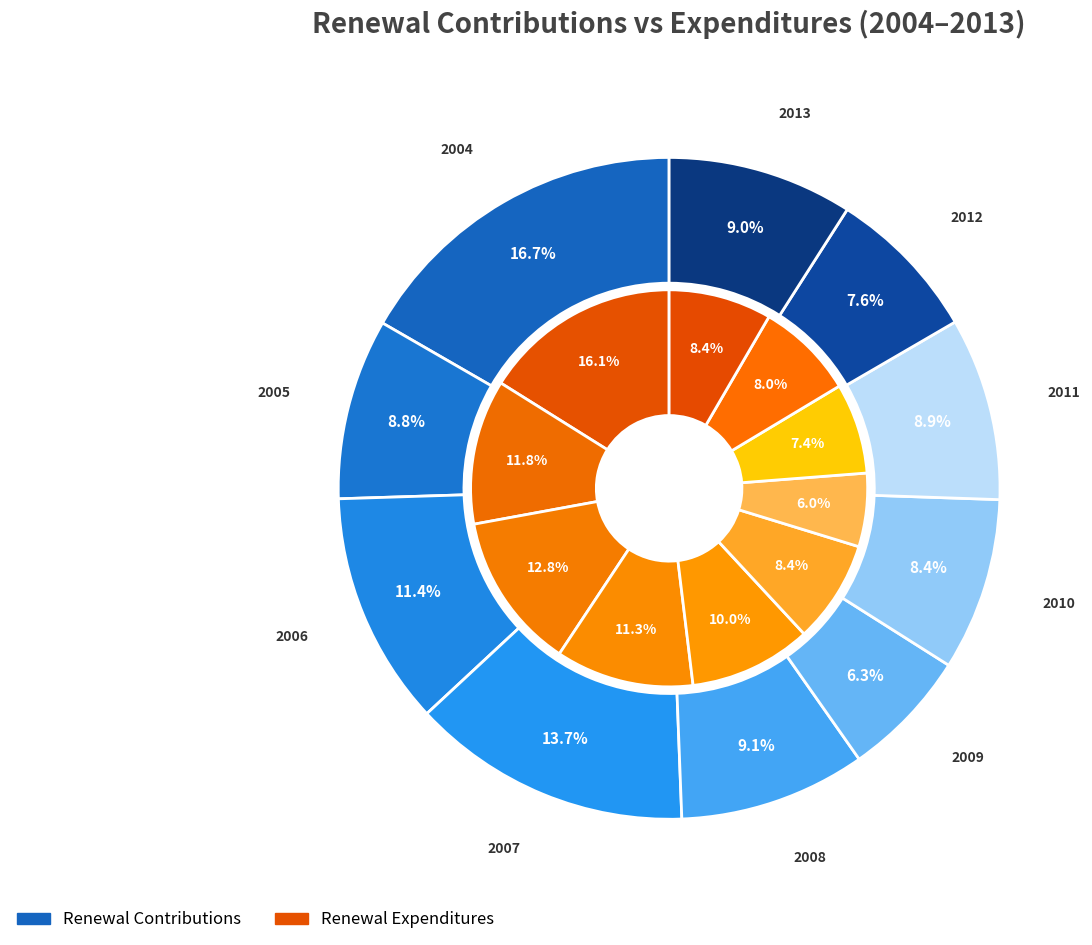

Which slice is the largest?

2004